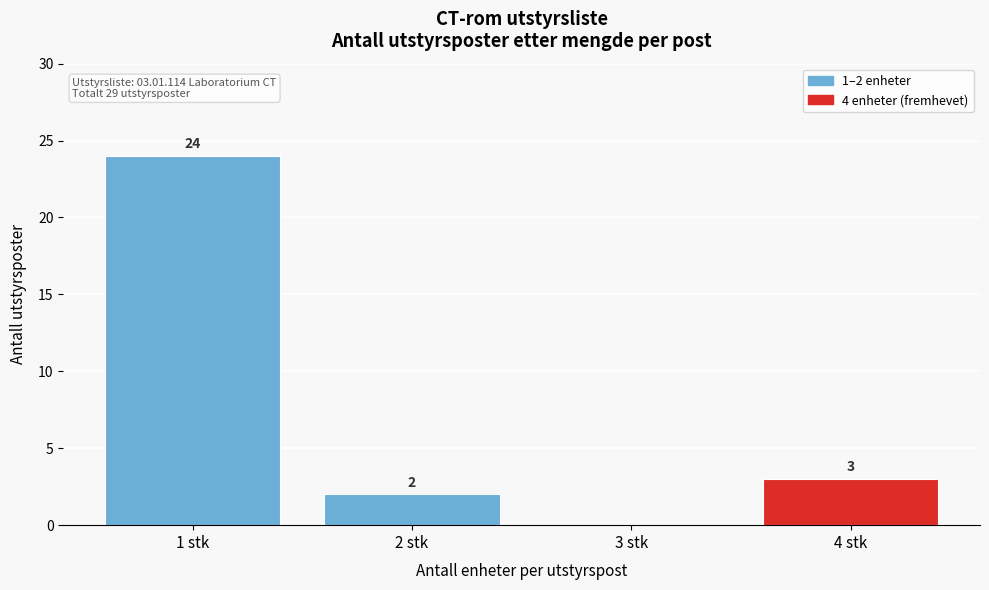

Which range on the x-axis has the tallest bar?

0.5 to 1.5